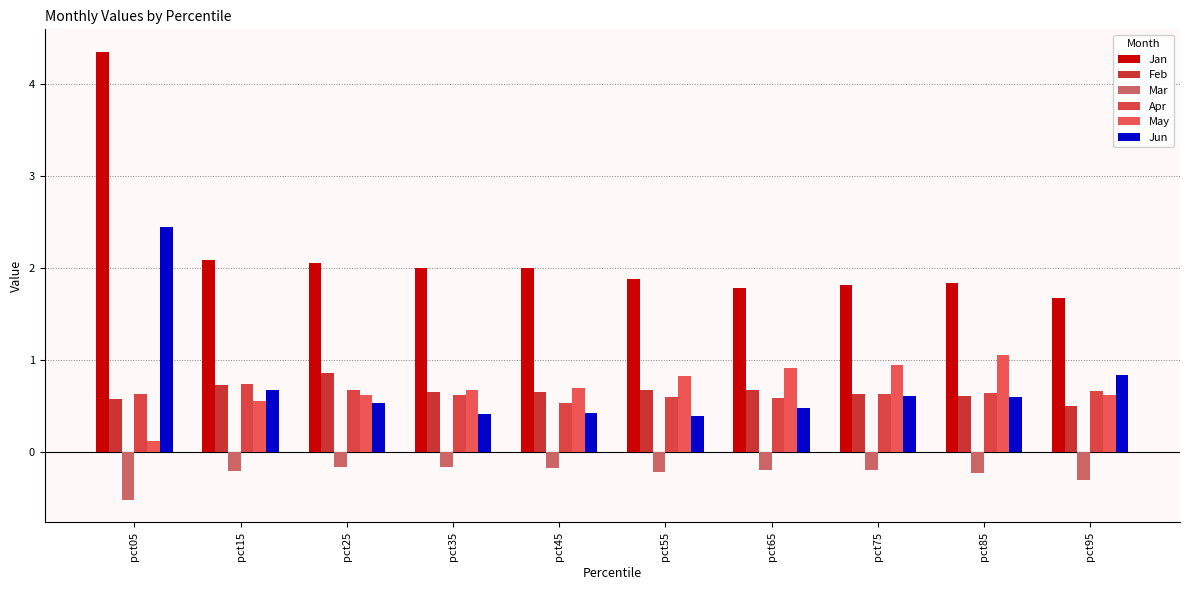

What is the highest value of the Jan series?

4.3